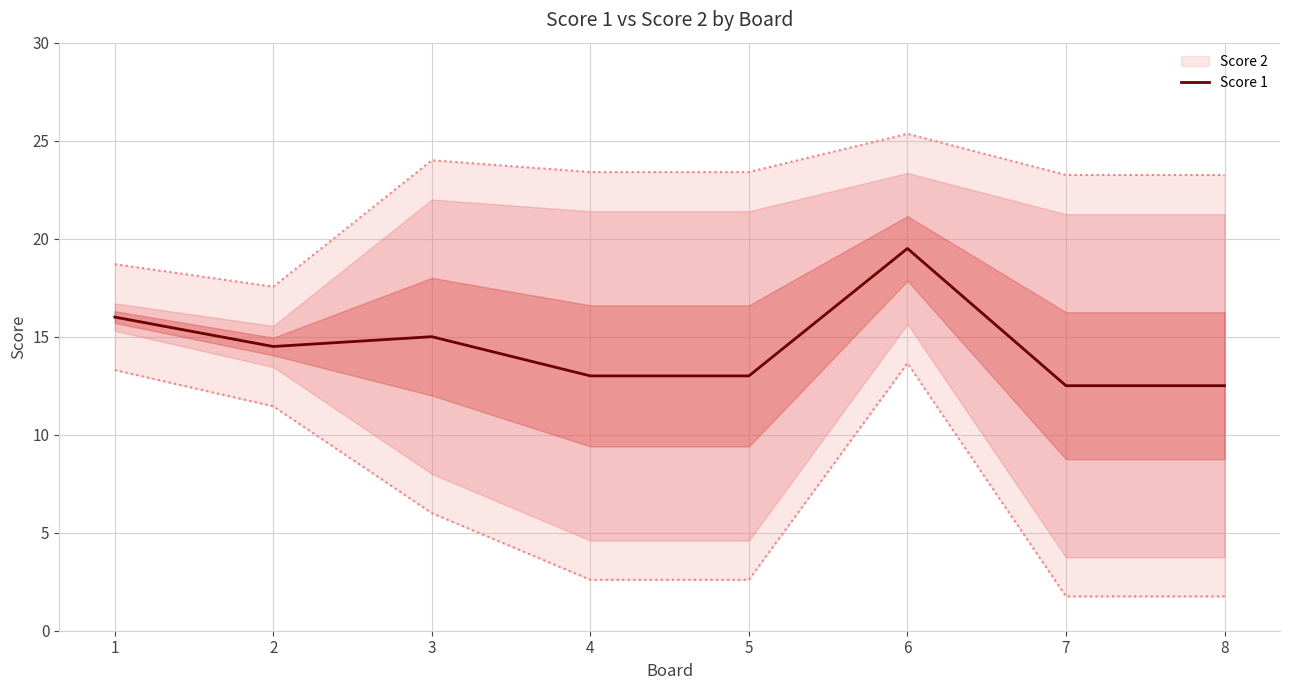

How many interior local peaks (higher than both neighbors) does the data have?

2